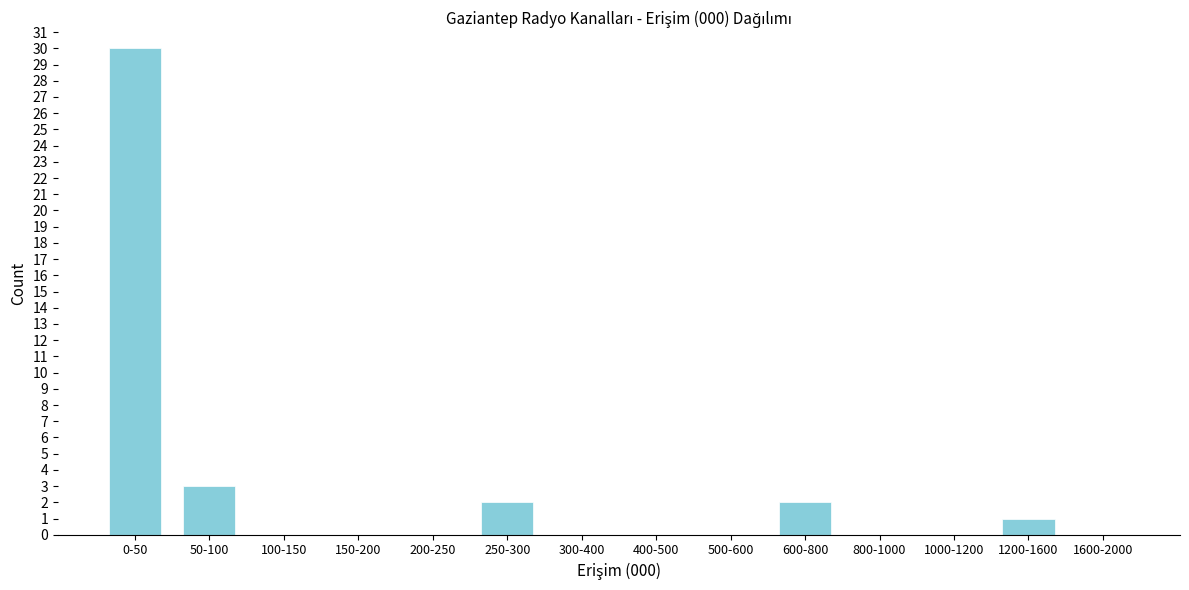

Reading left to right, transcribe all the data shown in this chart.

0-50=30	50-100=3	100-150=0	150-200=0	200-250=0	250-300=2	300-400=0	400-500=0	500-600=0	600-800=2	800-1000=0	1000-1200=0	1200-1600=1	1600-2000=0